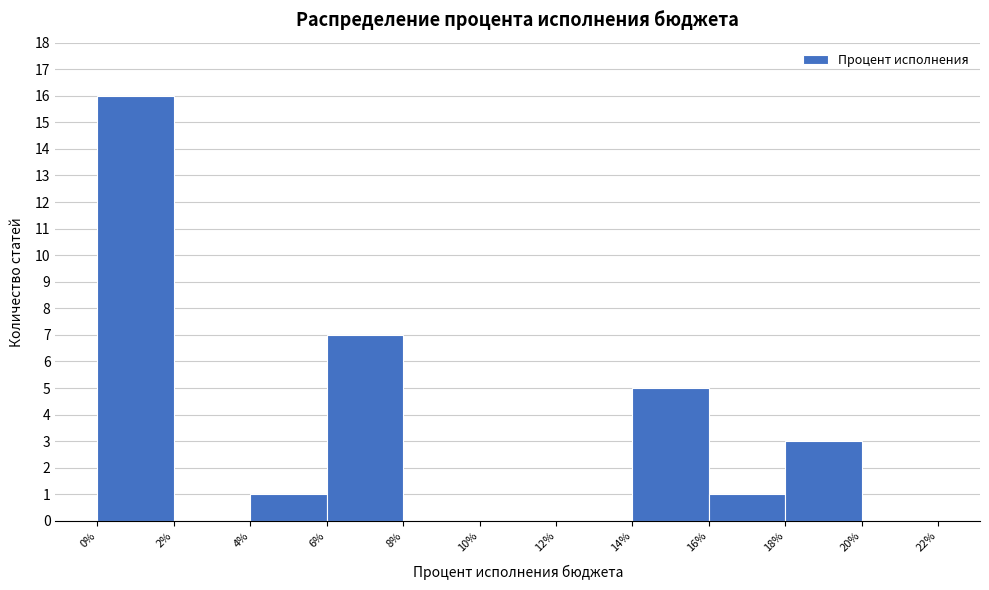

Reading left to right, list every bar in this chart as the range it spans on the x-axis followed by its height. The values are not printed on the chart, so give them approximately, as read against the axis.

0% to 2%: 16
2% to 4%: 0
4% to 6%: 1
6% to 8%: 7
8% to 10%: 0
10% to 12%: 0
12% to 14%: 0
14% to 16%: 5
16% to 18%: 1
18% to 20%: 3
20% to 22%: 0